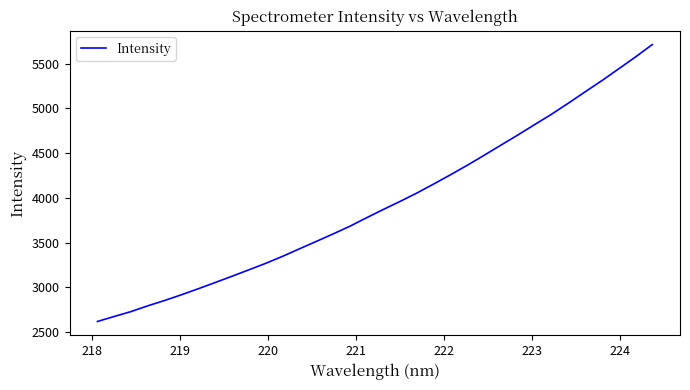

What is the maximum value shown in the chart?

5714.7